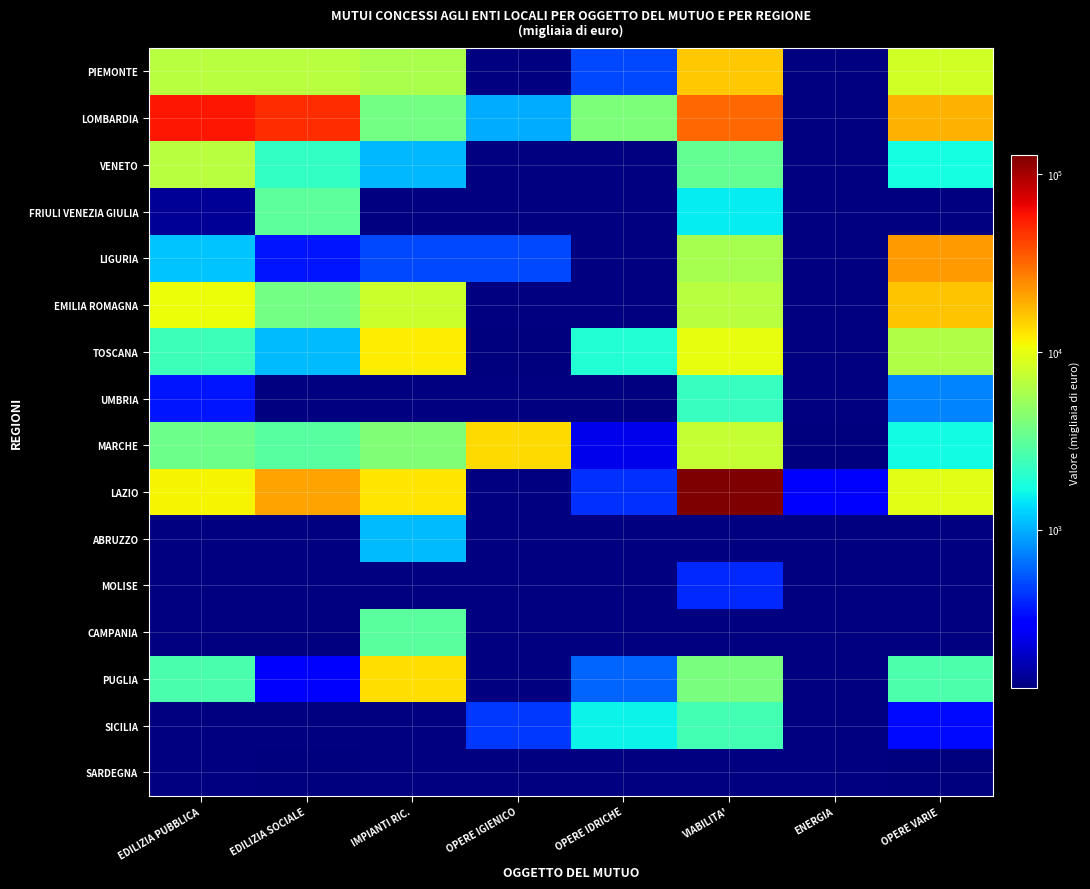

At IMPIANTI RIC., list the series in order from largest to smallest.

FRIULI VENEZIA GIULIA, UMBRIA, PUGLIA, LAZIO, TOSCANA, EMILIA ROMAGNA, PIEMONTE, MARCHE, LOMBARDIA, SICILIA, SARDEGNA, ABRUZZO, VENETO, LIGURIA, MOLISE, CAMPANIA